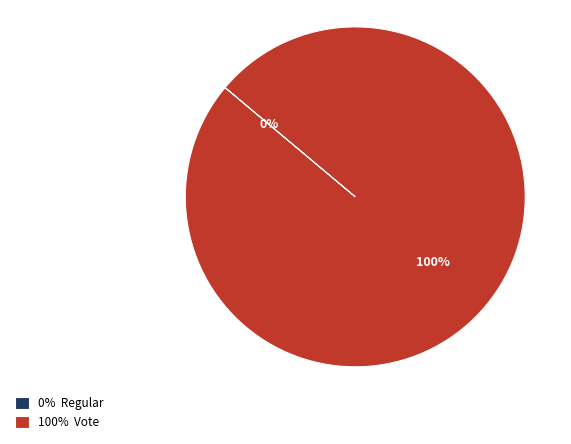

What is the majority slice?

Vote